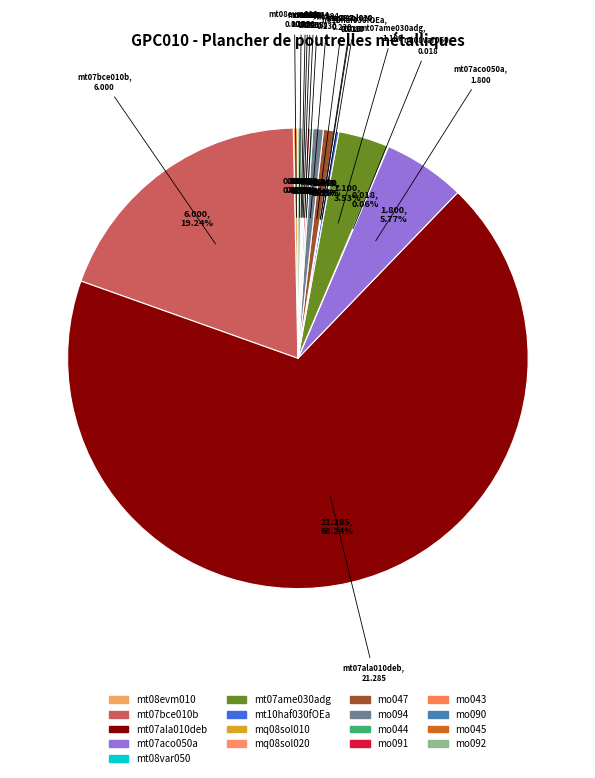

Does any single category account for the majority?

Yes